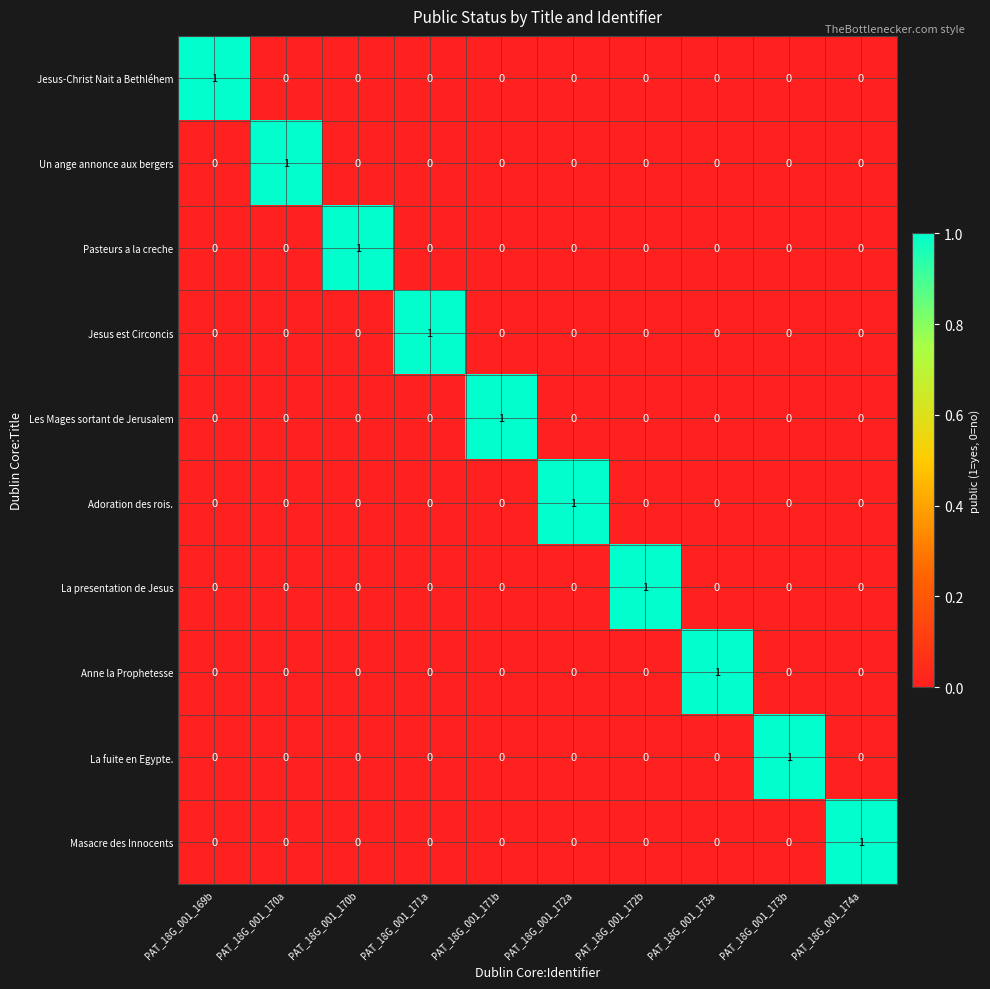

The La fuite en Egypte. series shows 1 at PAT_18G_001_170a. True or false?

False